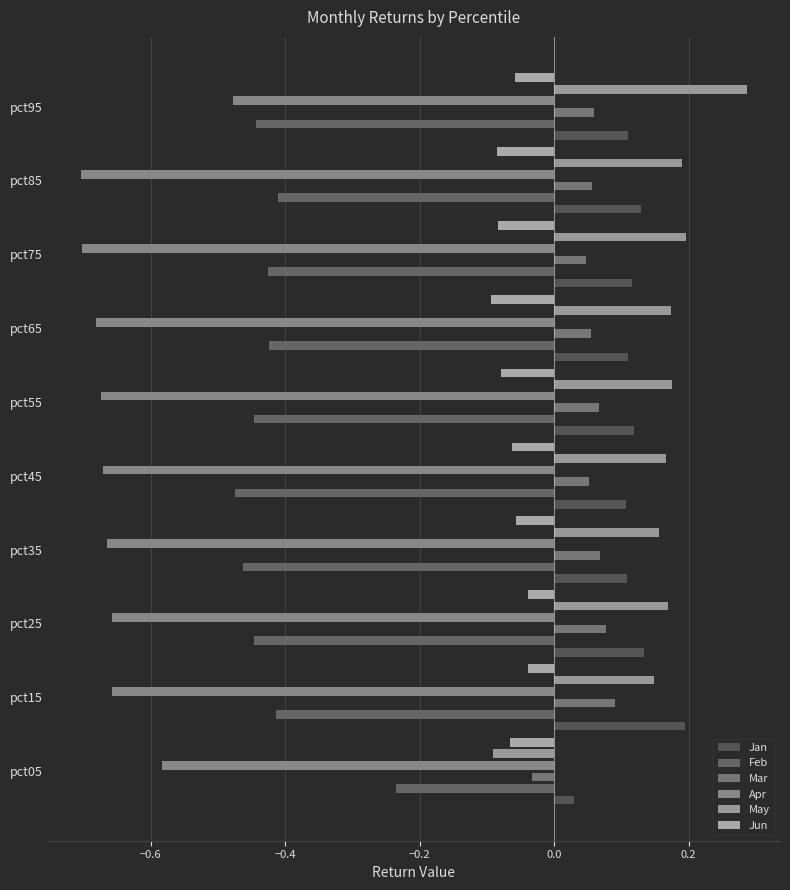

Is it true that Jan equals 0.1 at pct85?

True